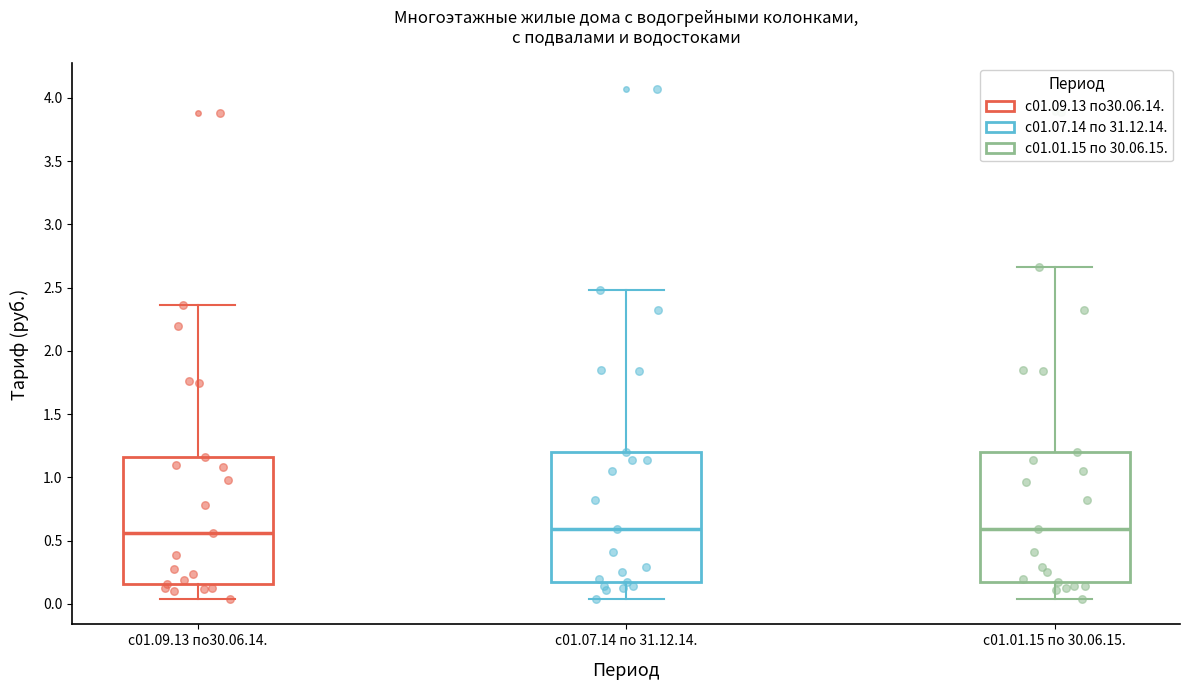

Reading left to right, read every box against the y-axis: the position of its median line, the range the box covers, and the ends of its whiskers. The values are not printed on the chart, so give them approximately, as read against the axis.

с01.09.13 по30.06.14.: median 0.55, box 0.15 to 1.15, whiskers 0.05 to 2.35
с01.07.14 по 31.12.14.: median 0.60, box 0.15 to 1.20, whiskers 0.05 to 2.50
с01.01.15 по 30.06.15.: median 0.60, box 0.15 to 1.20, whiskers 0.05 to 2.65